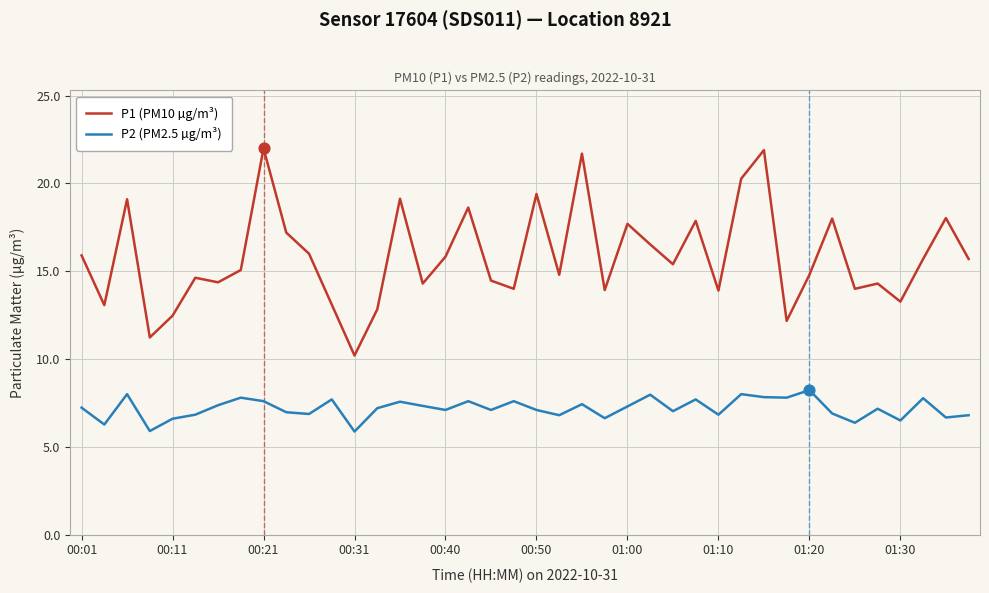

Which series has the largest range (max minus min)?

P1 (PM10 µg/m³)